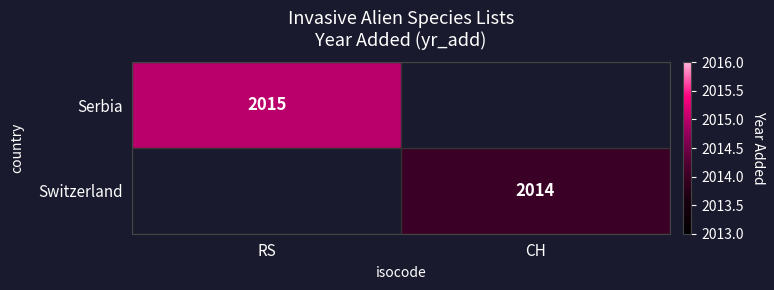

Is it true that Serbia equals 2962 at RS?

False